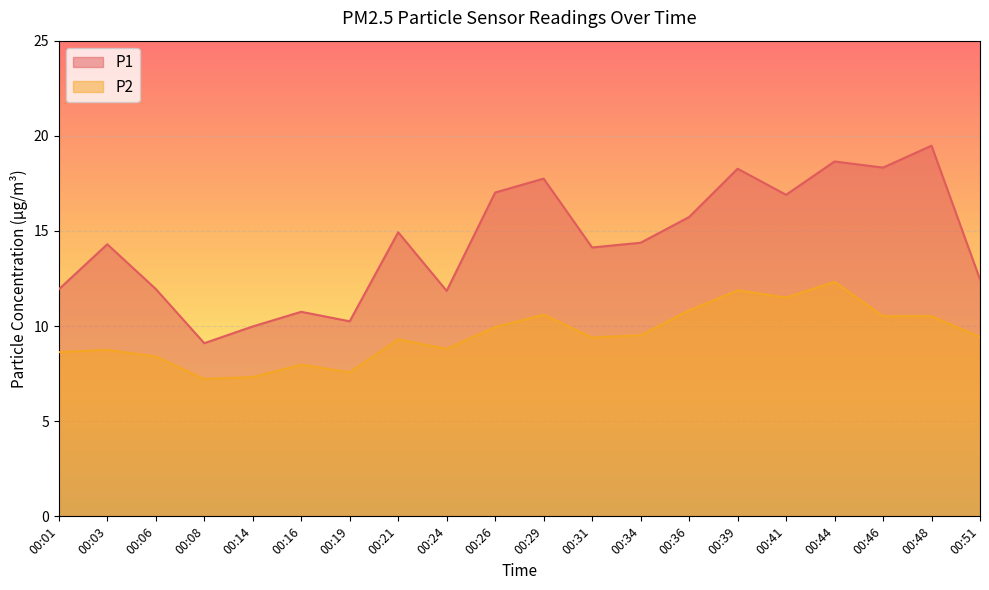

True or false: P2 has more than 1 points higher than both neighbors.

True